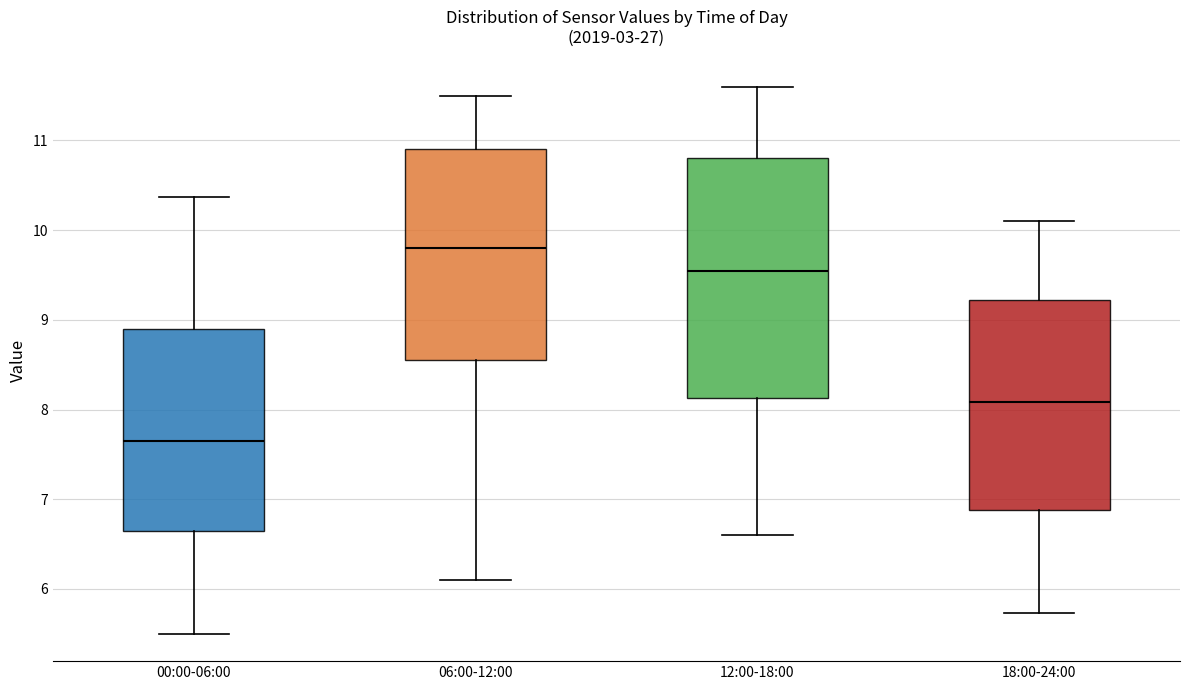

Where does the median line of the box for 06:00-12:00 sit on the y-axis? The values are not printed on the chart, so give them approximately, as read against the axis.

9.8